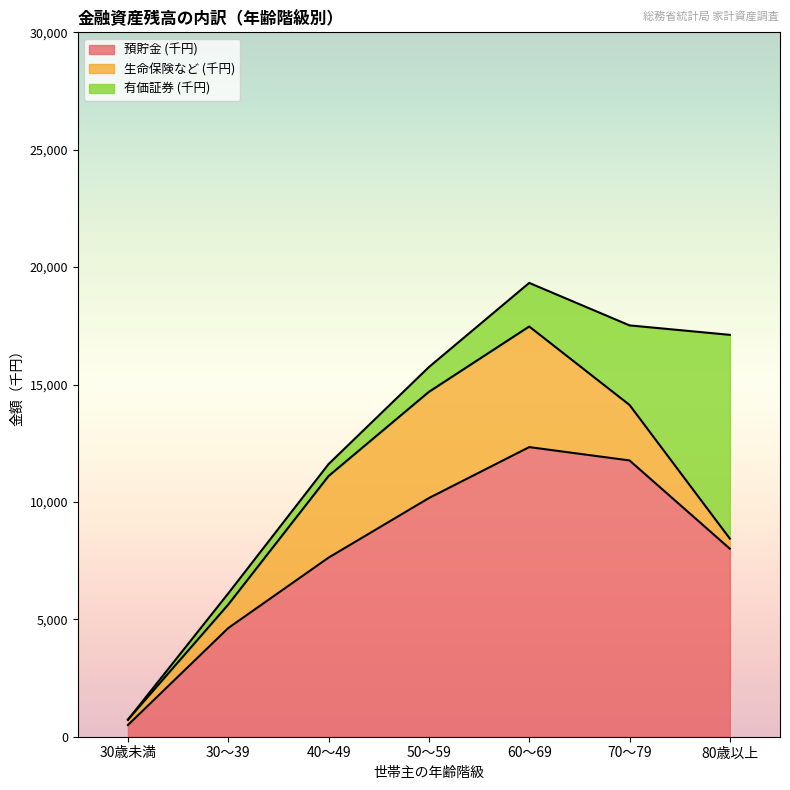

Which has a higher value, 50～59 or 60～69?

60～69